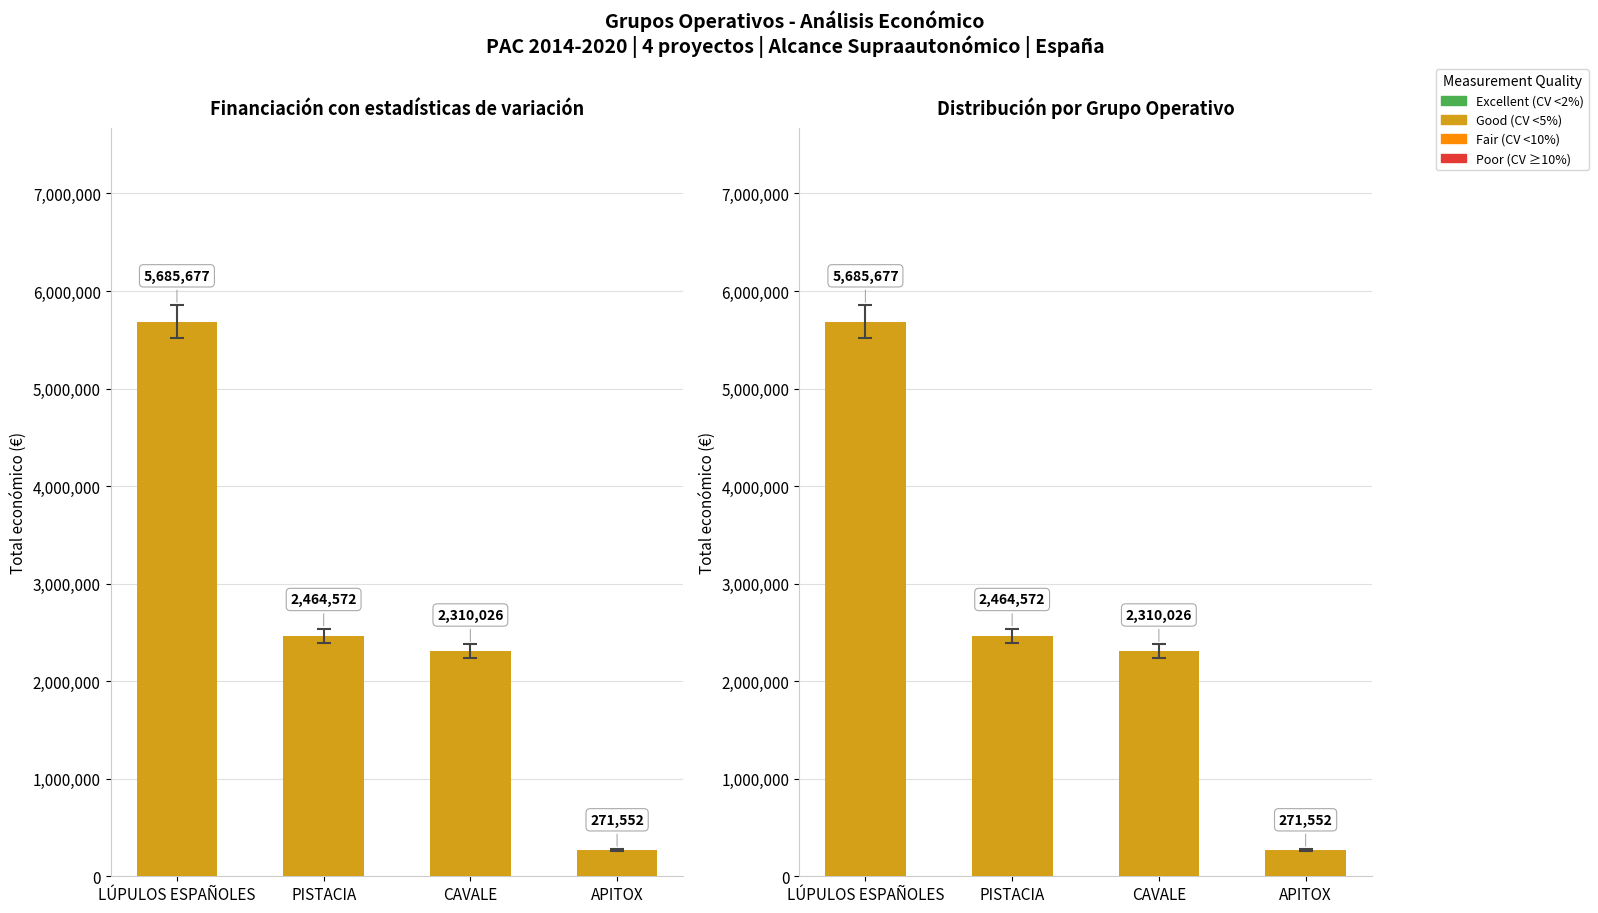

Rank the categories by value from highest to lowest.

LÚPULOS ESPAÑOLES, PISTACIA, CAVALE, APITOX